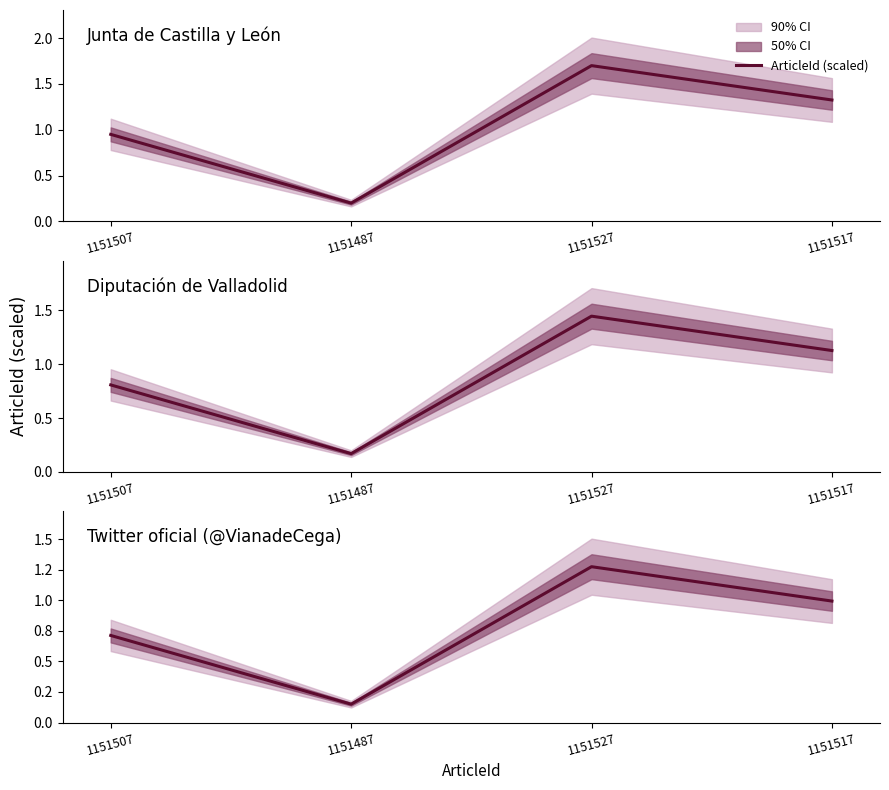

What is the change in value from 1151507 to 1151517?

+0.3